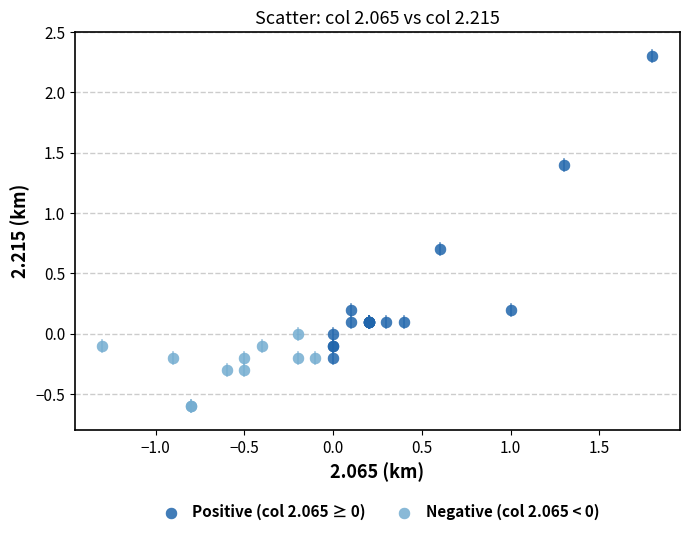

Which series contains the lowest Y value?

Negative (col 2.065 < 0)